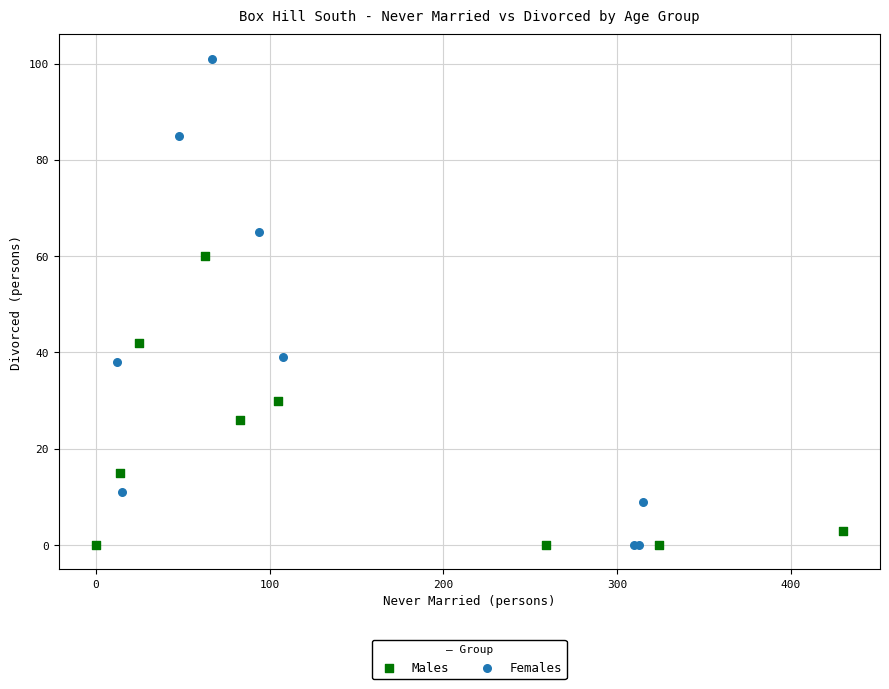

Which series contains the highest Y value?

Females